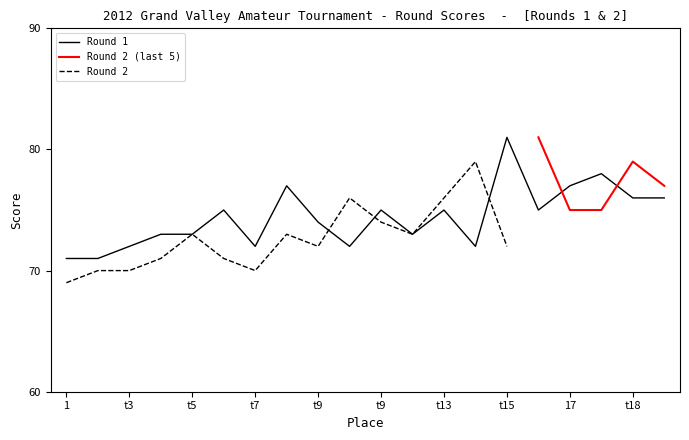

Which label corresponds to the largest value in the chart?

t15